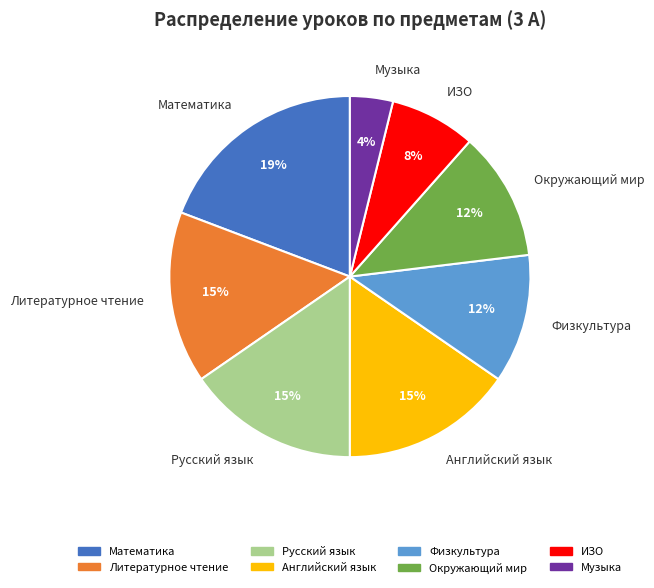

To the nearest percent, what is the average slice percentage?

12%